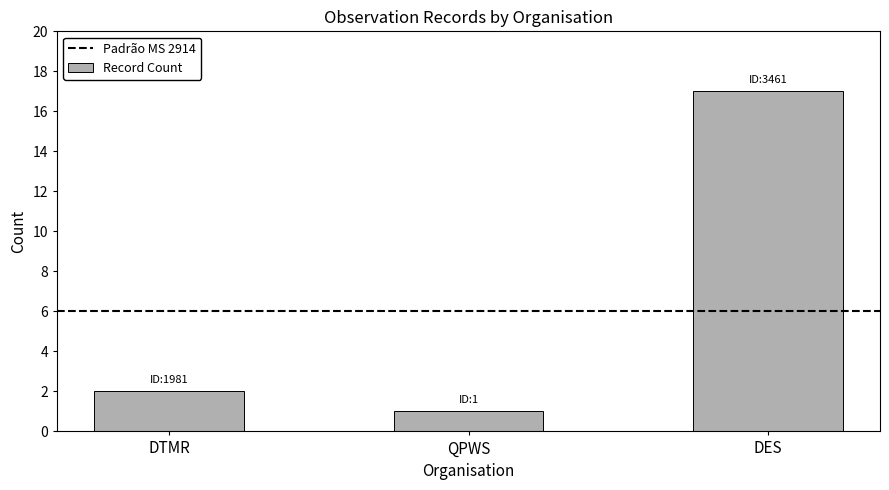

What is the sum of the values at QPWS and DTMR?

3